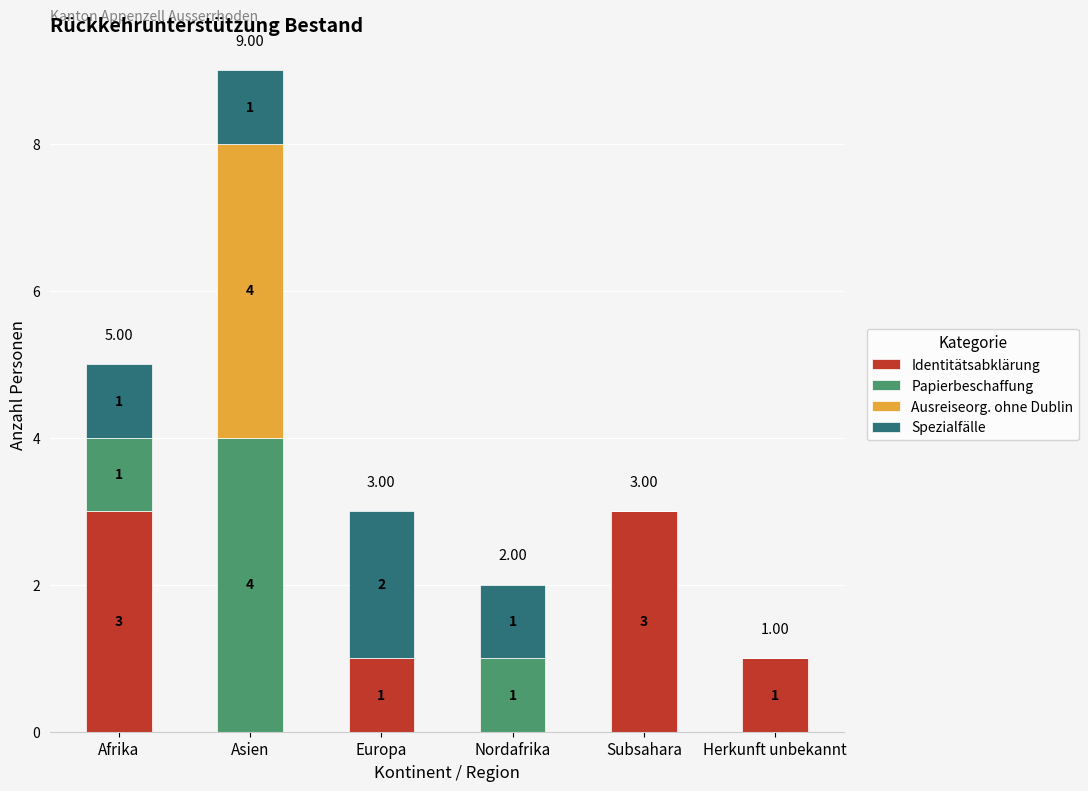

At which category is the sum across all series the highest?

Asien